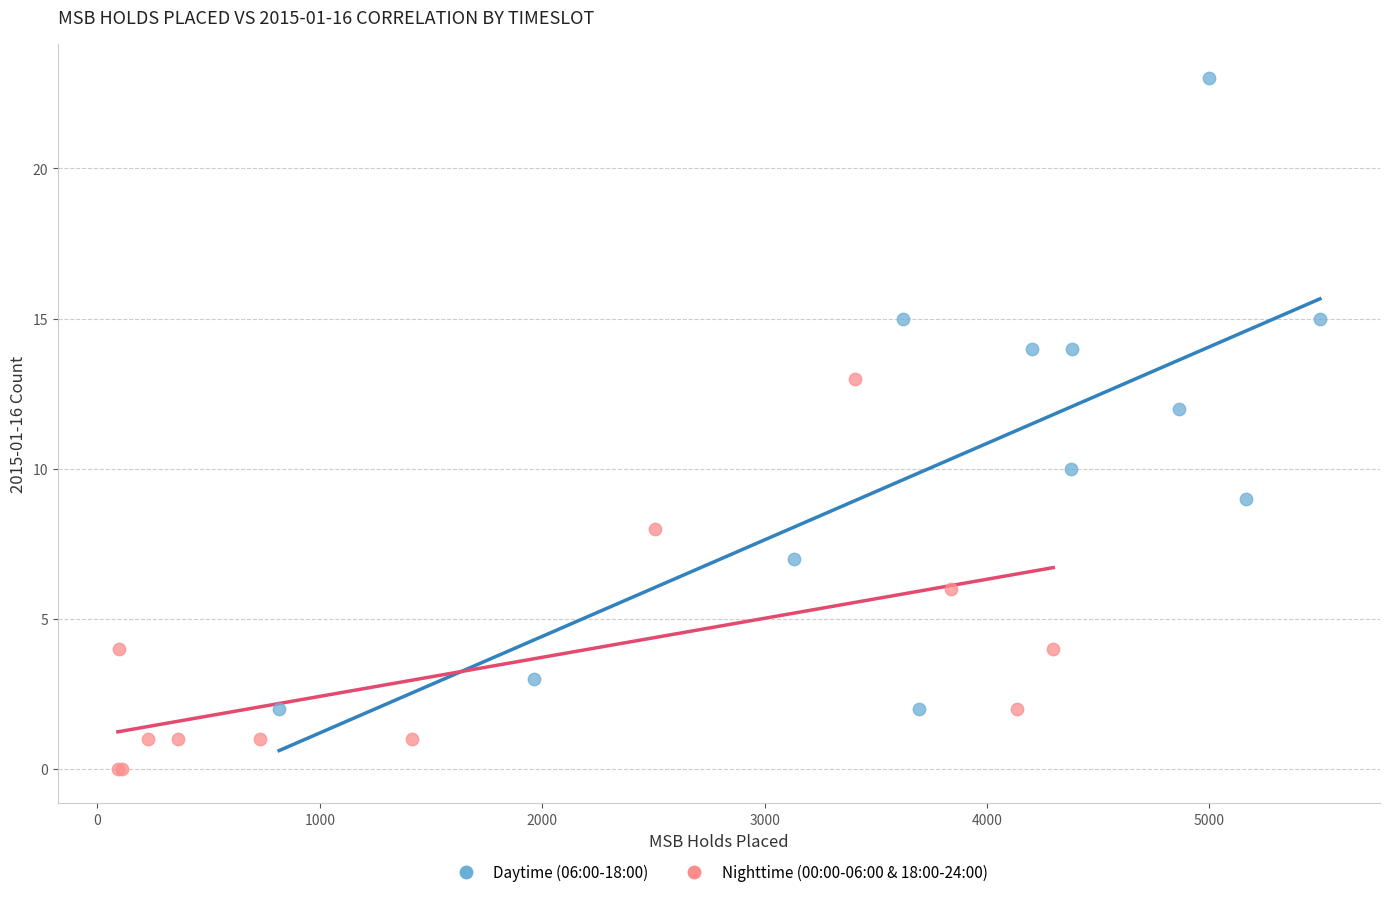

What are all the series names shown in the legend?

Daytime (06:00-18:00), Nighttime (00:00-06:00 & 18:00-24:00)